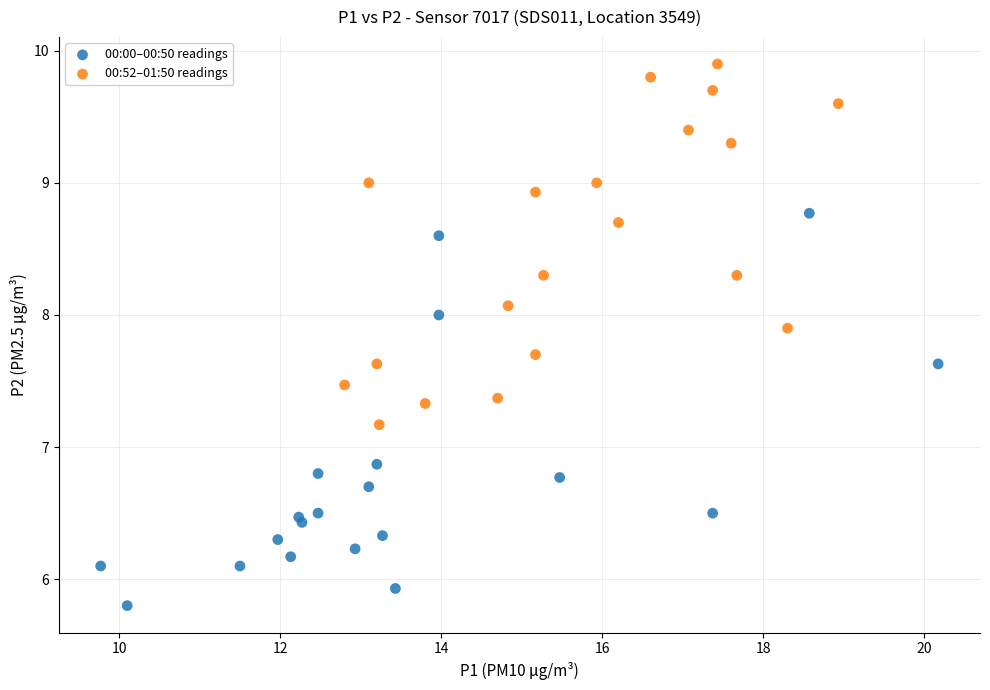

Which series contains the highest Y value?

00:52–01:50 readings